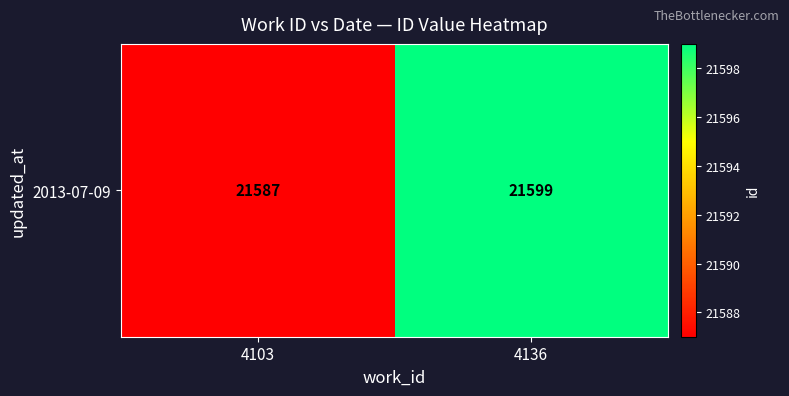

Rank the categories by value from lowest to highest.

4103, 4136